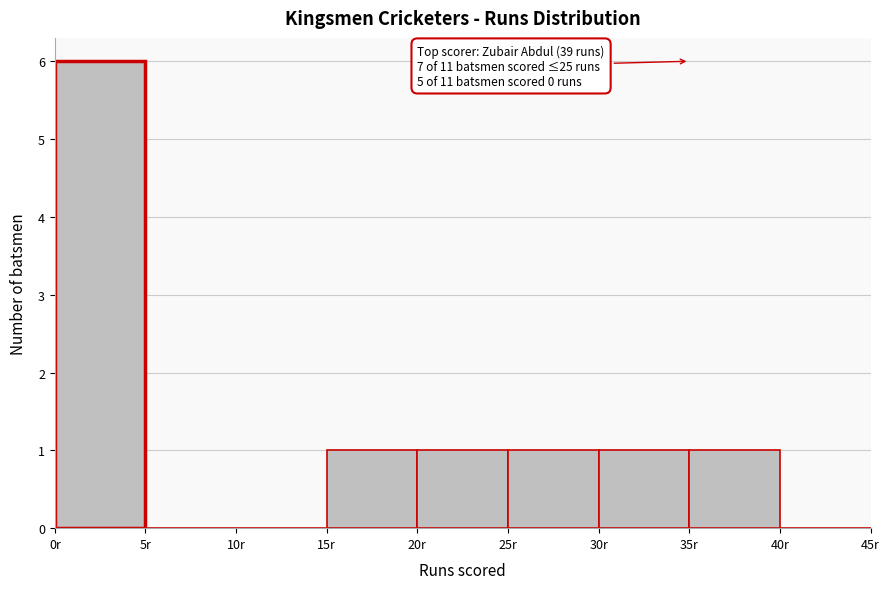

Over which range of the x-axis is the bar tallest?

0 to 5